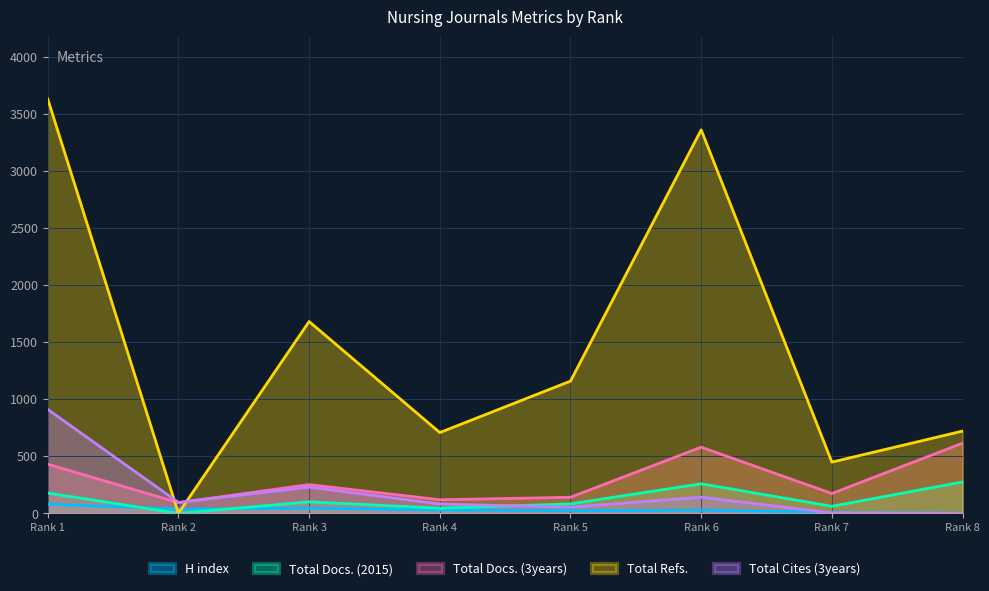

List the series in order of their peak value, highest first.

Total Refs., Total Cites (3years), Total Docs. (3years), Total Docs. (2015), H index